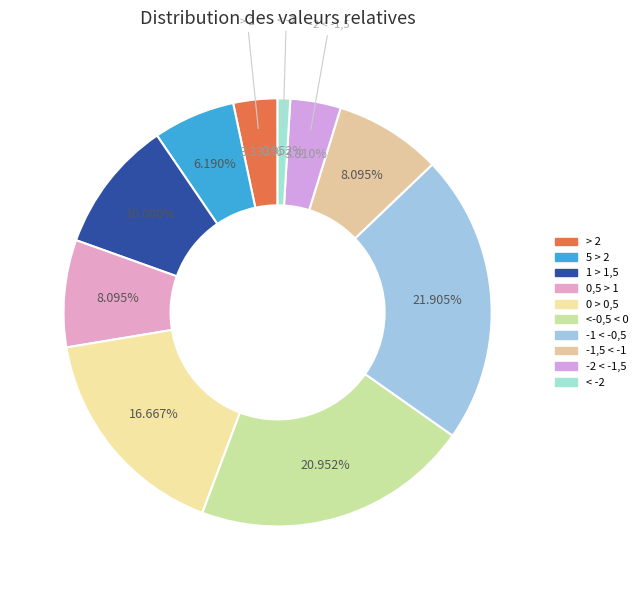

Count the number of slices in the pie.

10